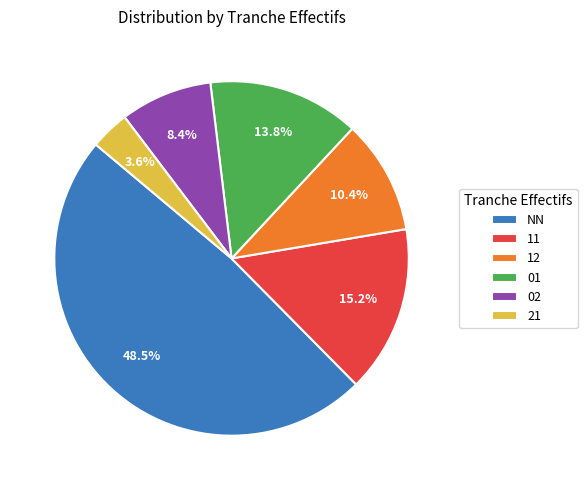

Is 02 the majority of the pie?

No